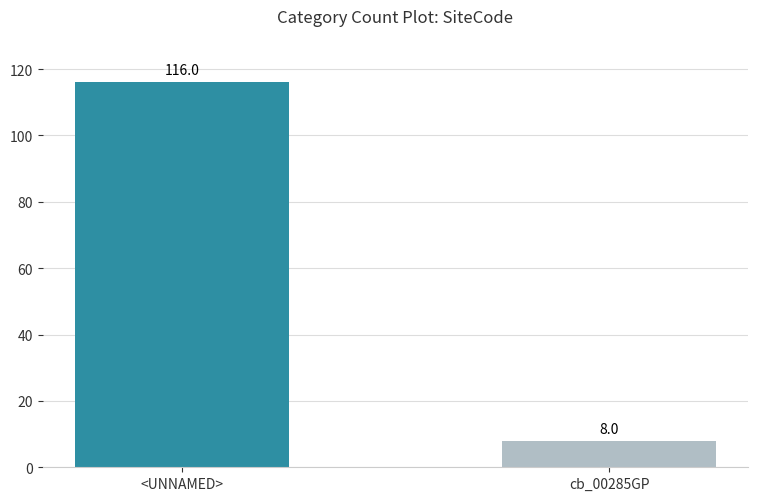

List the labels in order of value, smallest first.

cb_00285GP, <UNNAMED>